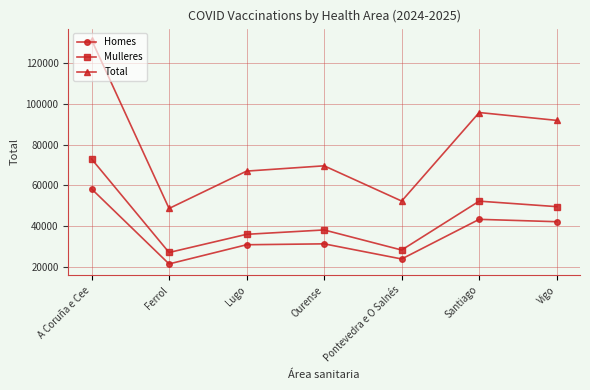

At which category is the sum across all series the highest?

A Coruña e Cee